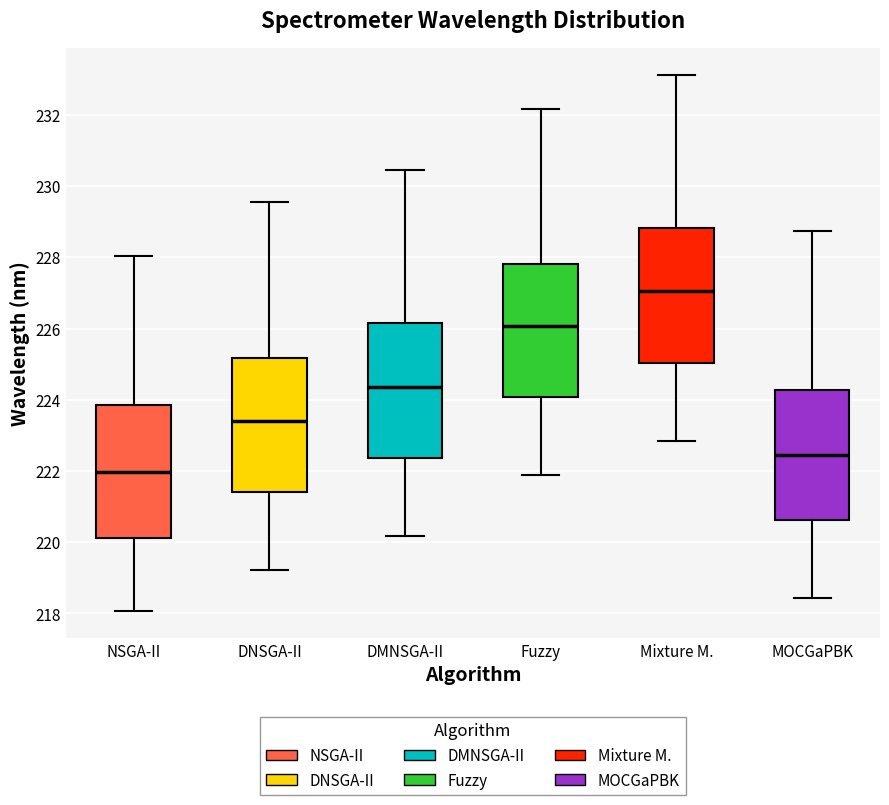

Reading left to right, transcribe this box plot: for each box, give where its median line is, the range the box spans, and where its two whiskers end, as read against the y-axis. The values are not printed on the chart, so give them approximately, as read against the axis.

NSGA-II: median 222.0, box 220.2 to 223.8, whiskers 218.0 to 228.0
DNSGA-II: median 223.4, box 221.4 to 225.2, whiskers 219.2 to 229.6
DMNSGA-II: median 224.4, box 222.4 to 226.2, whiskers 220.2 to 230.4
Fuzzy: median 226.0, box 224.0 to 227.8, whiskers 221.8 to 232.2
Mixture M.: median 227.0, box 225.0 to 228.8, whiskers 222.8 to 233.2
MOCGaPBK: median 222.4, box 220.6 to 224.2, whiskers 218.4 to 228.8